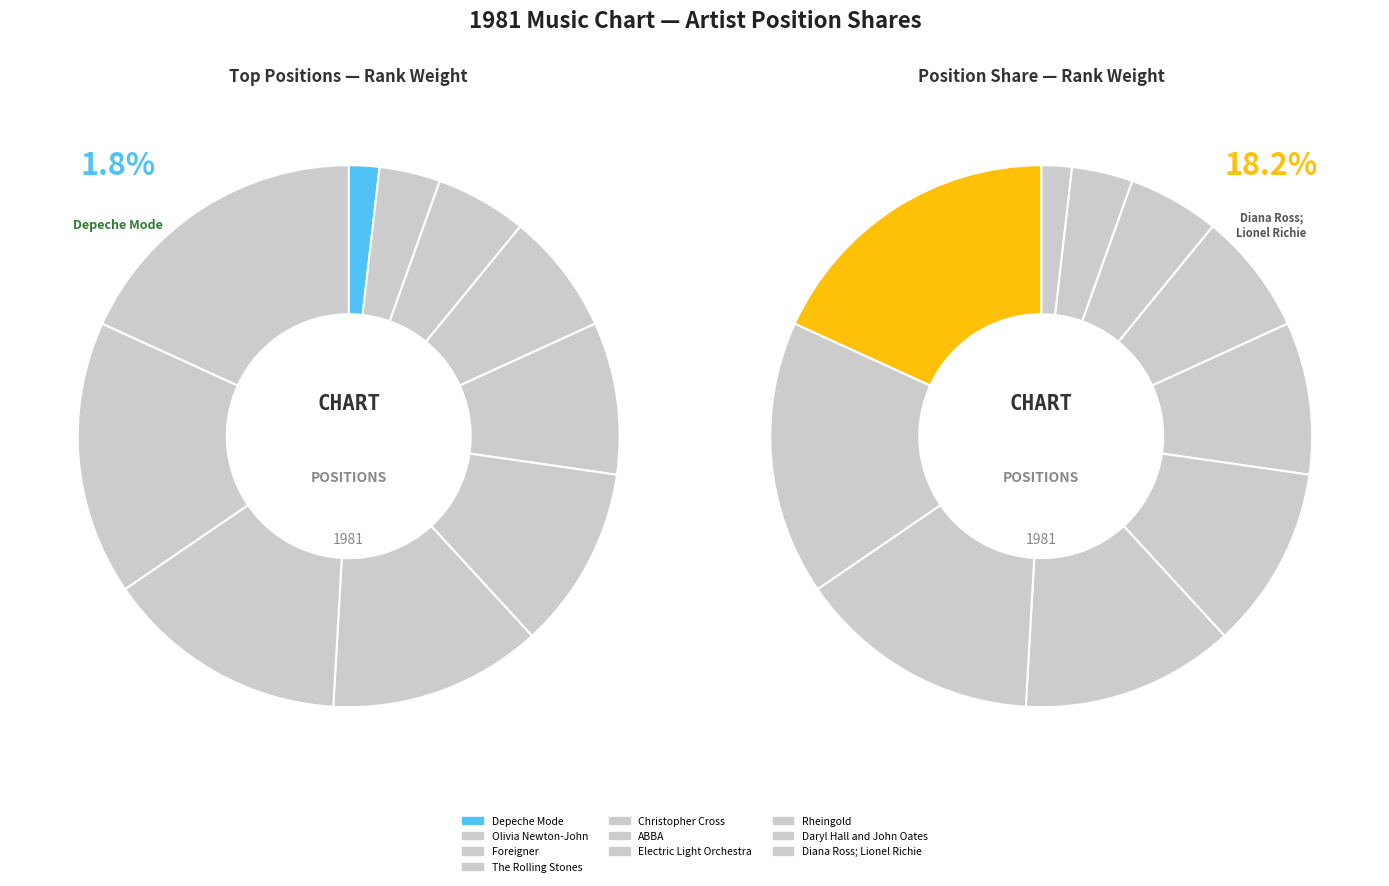

What percentage is the The Rolling Stones slice, to the nearest percent?

7%